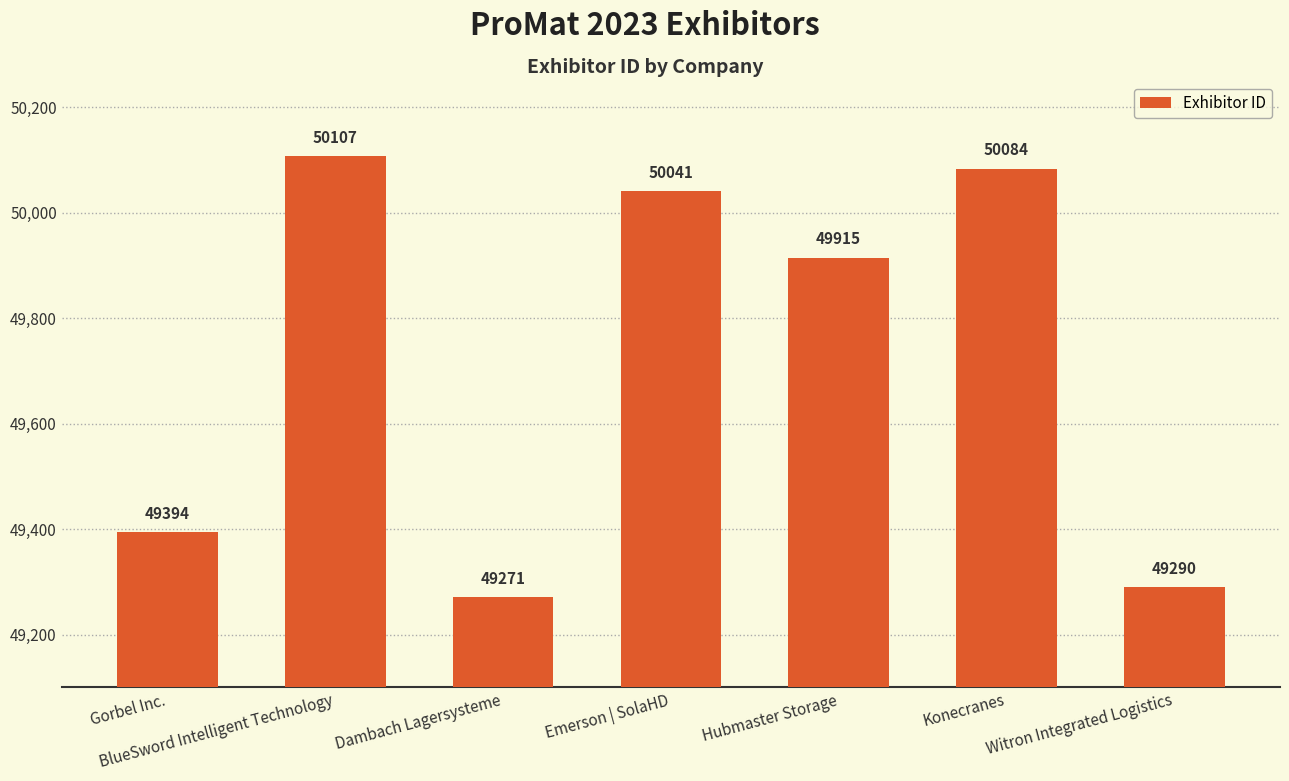

List the labels in order of value, smallest first.

Dambach Lagersysteme, Witron Integrated Logistics, Gorbel Inc., Hubmaster Storage, Emerson | SolaHD, Konecranes, BlueSword Intelligent Technology